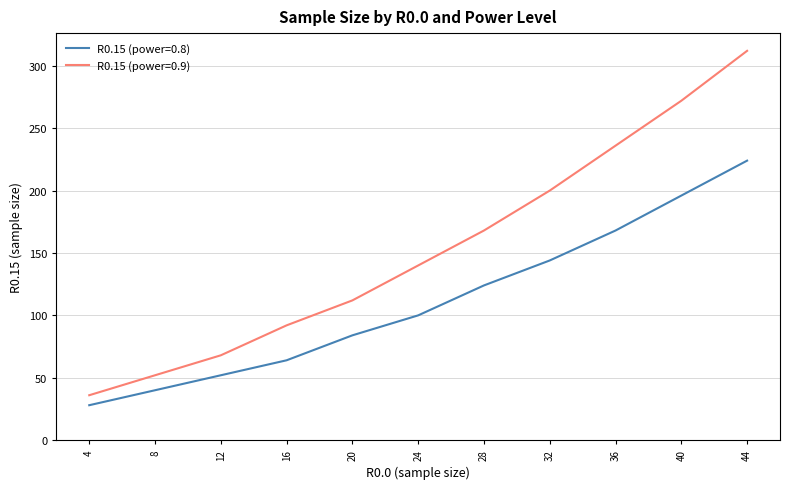

What is the sum of all R0.15 (power=0.8) values?

1224